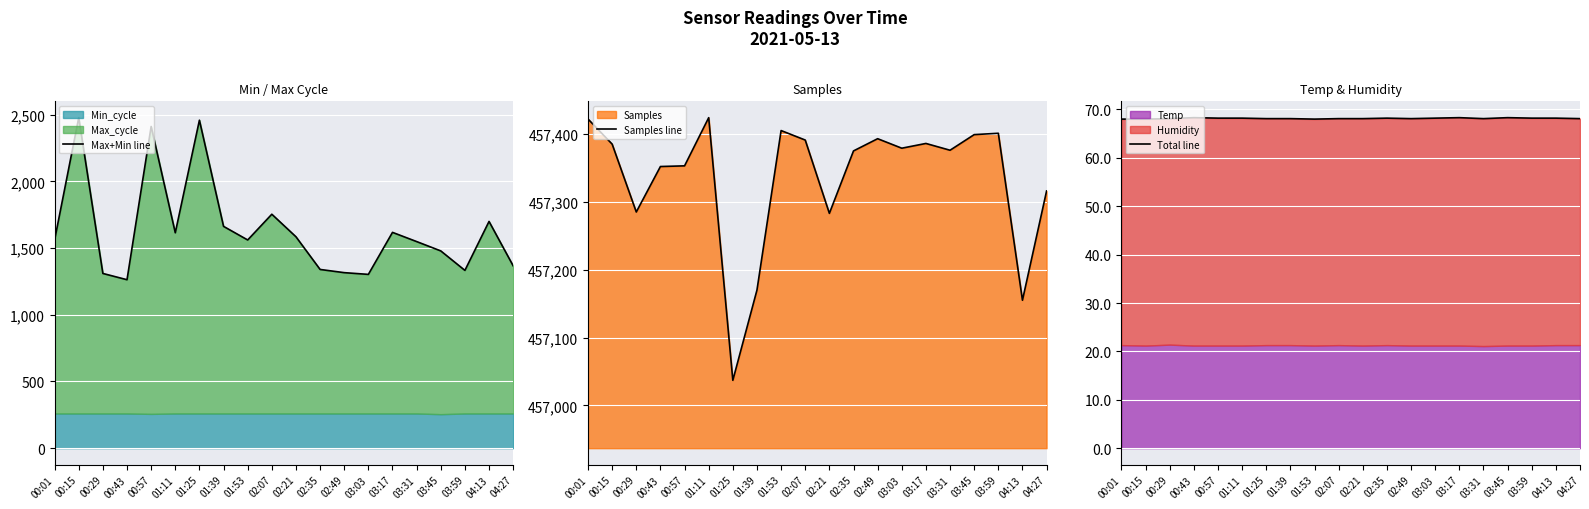

What is the difference between the maximum and minimum values in the Max+Min line series?

1215.0